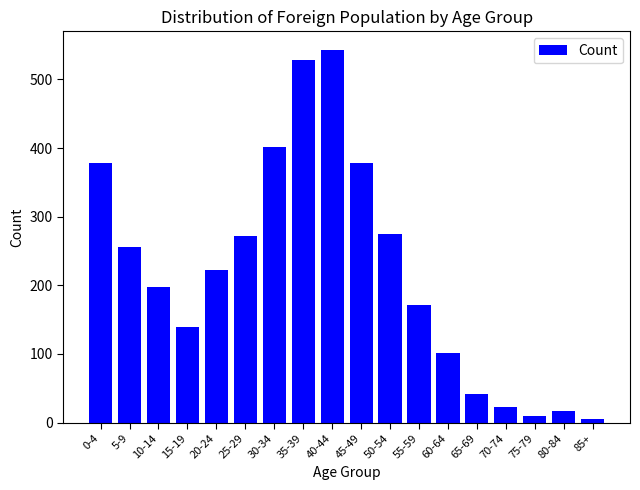

The chart shows a value of 110 at 50-54. True or false?

False